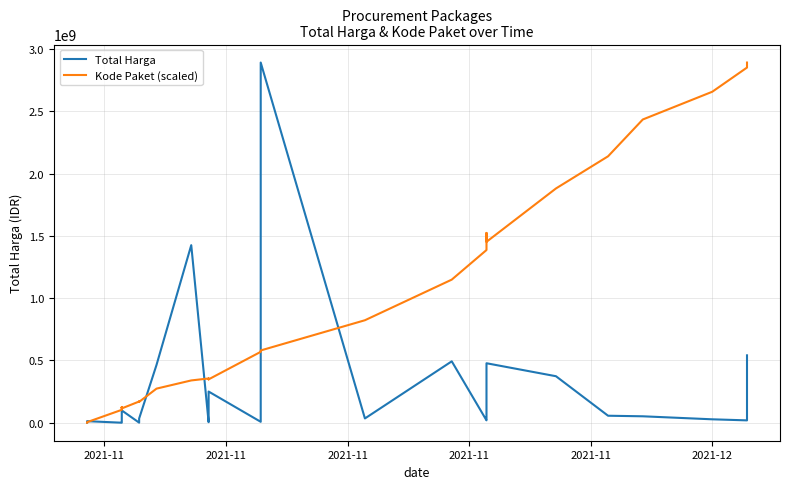

True or false: Kode Paket (scaled) has more than 0 interior local peaks.

True